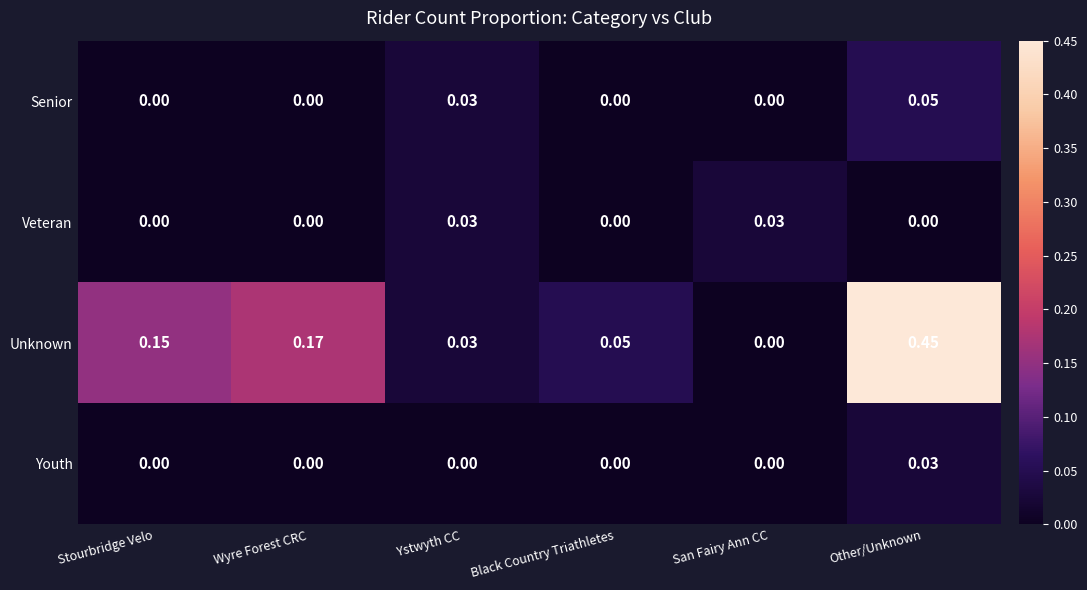

How many categories are shown in the chart?

6